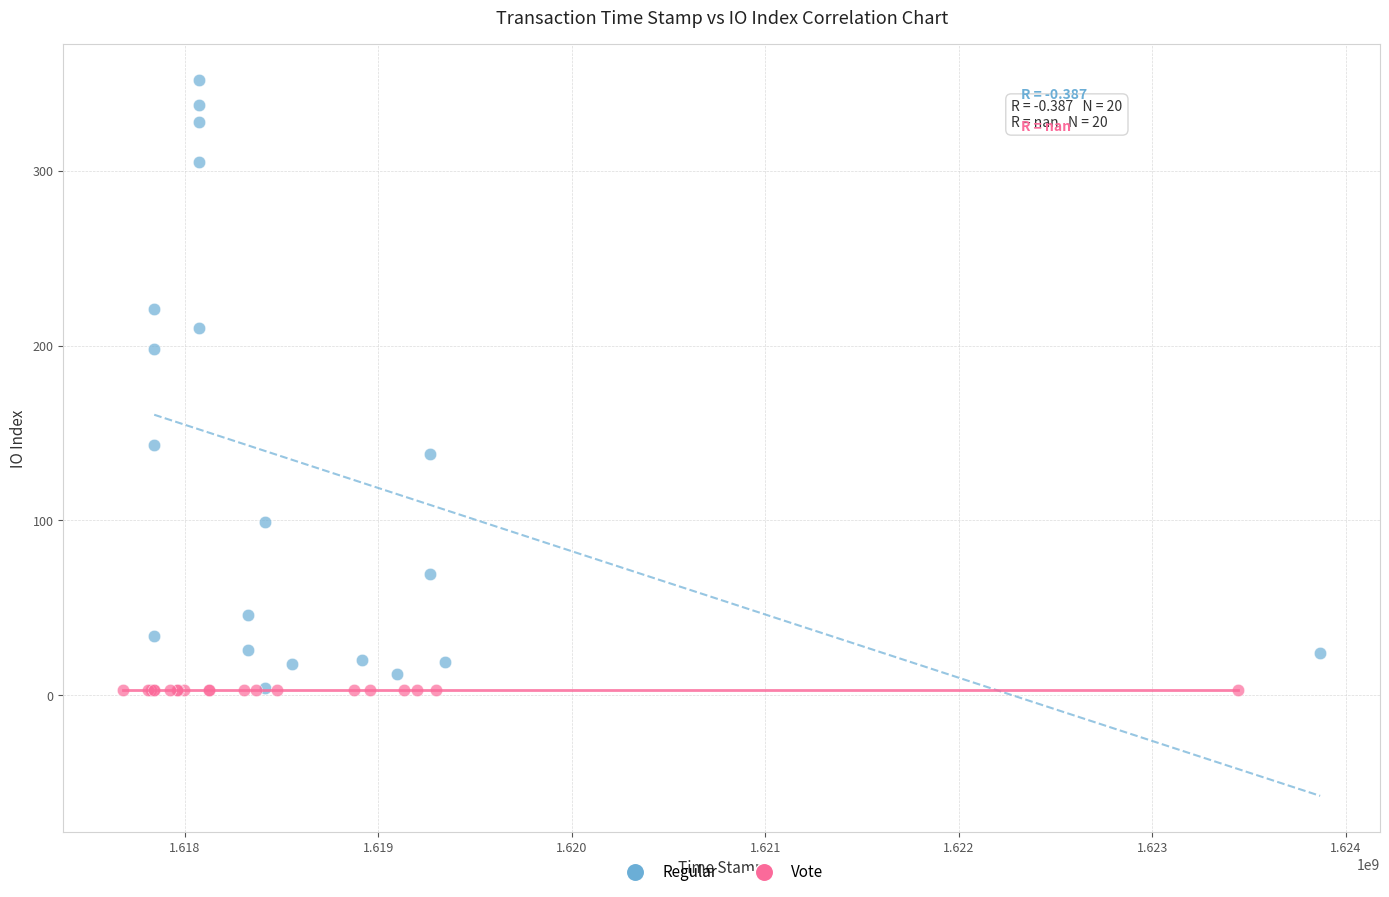

Which series contains the highest Y value?

Regular